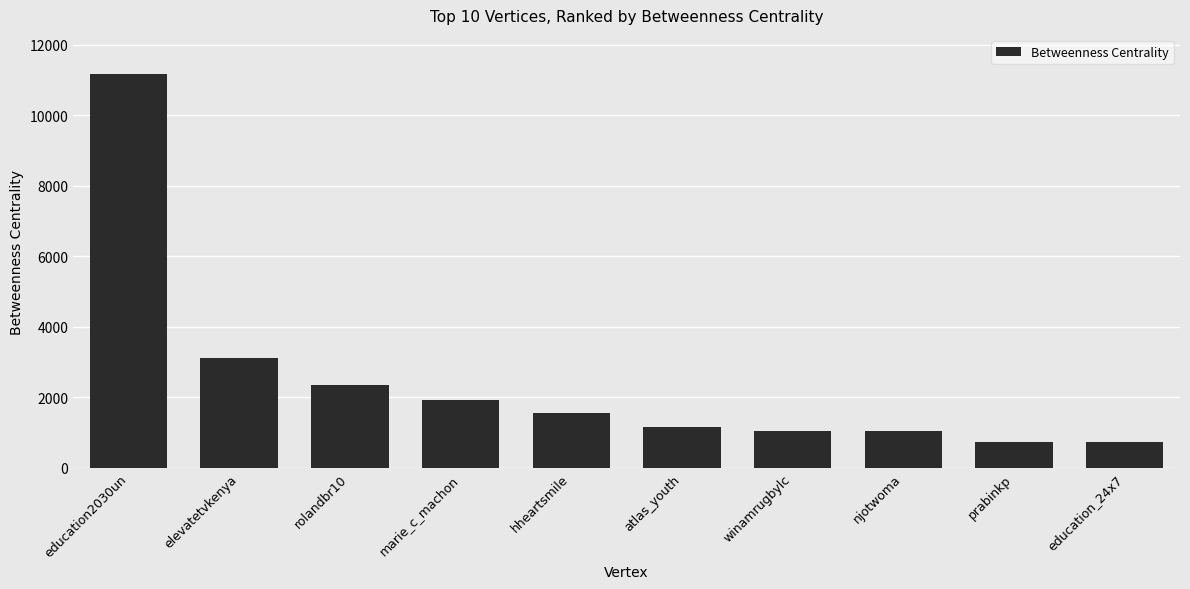

How many series are shown in this chart?

1